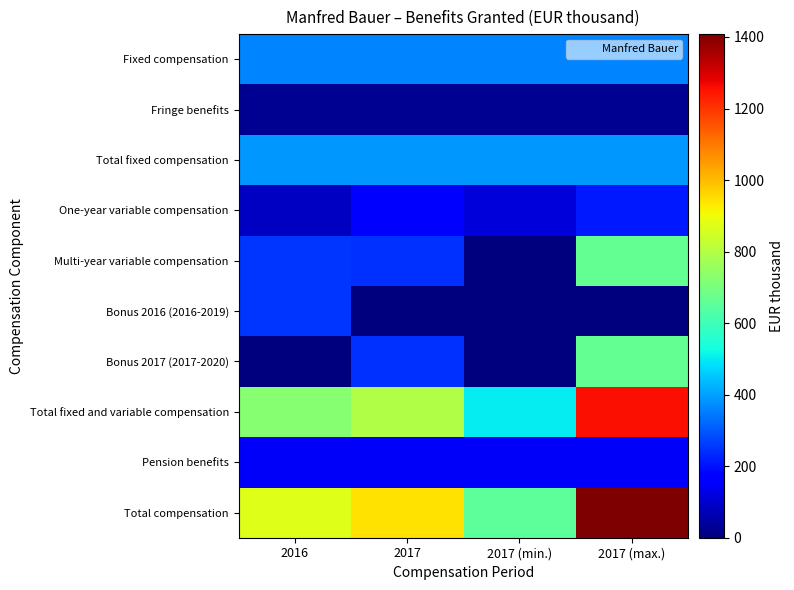

Which series has the largest total across all categories?

Total compensation